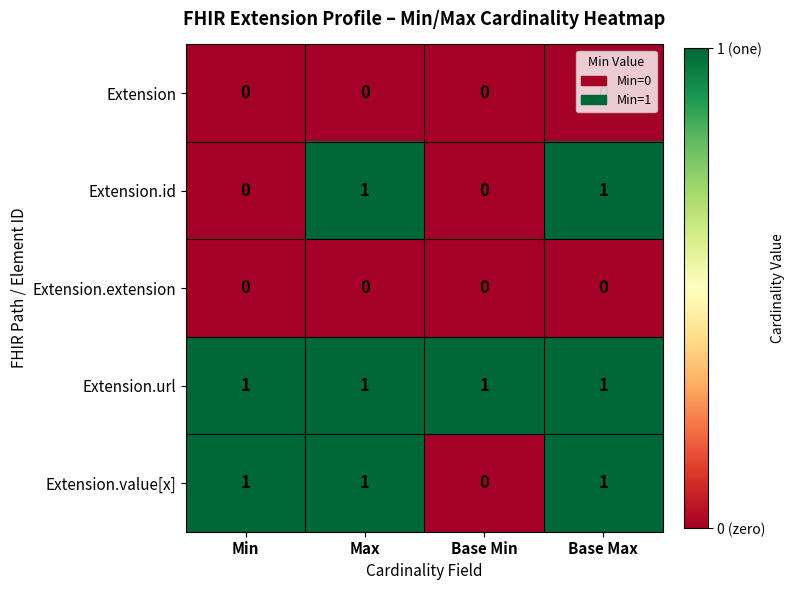

The Extension.url series shows 0 at Max. True or false?

False